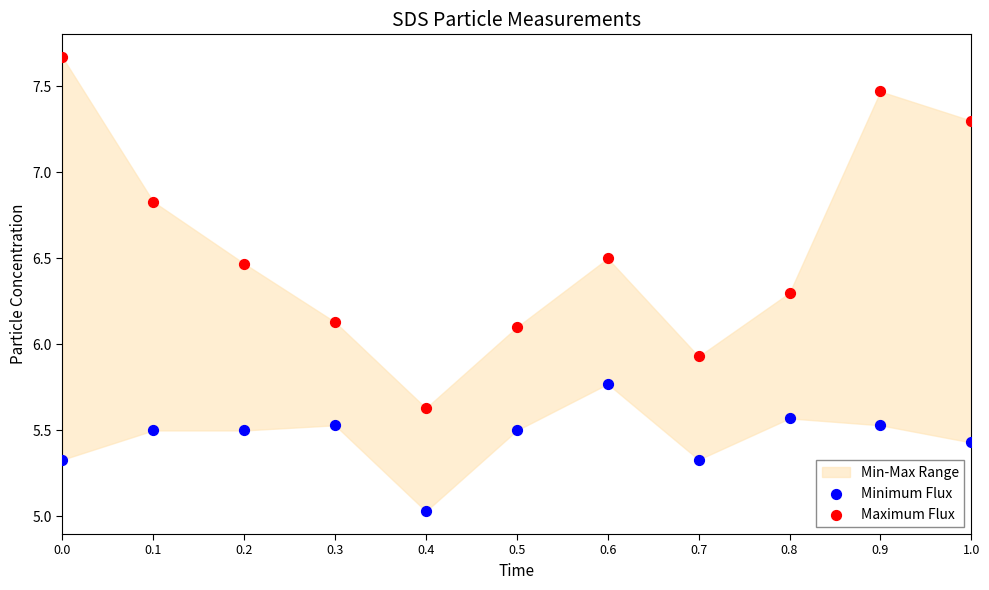

Which series reaches the maximum Y coordinate?

Maximum Flux